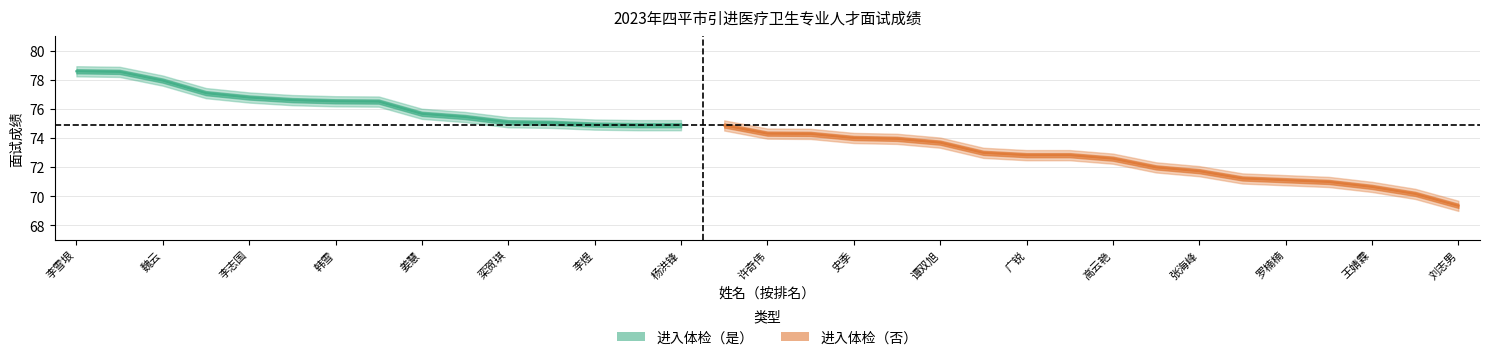

What is the difference between the maximum and minimum values in the 排名 series?

32.0